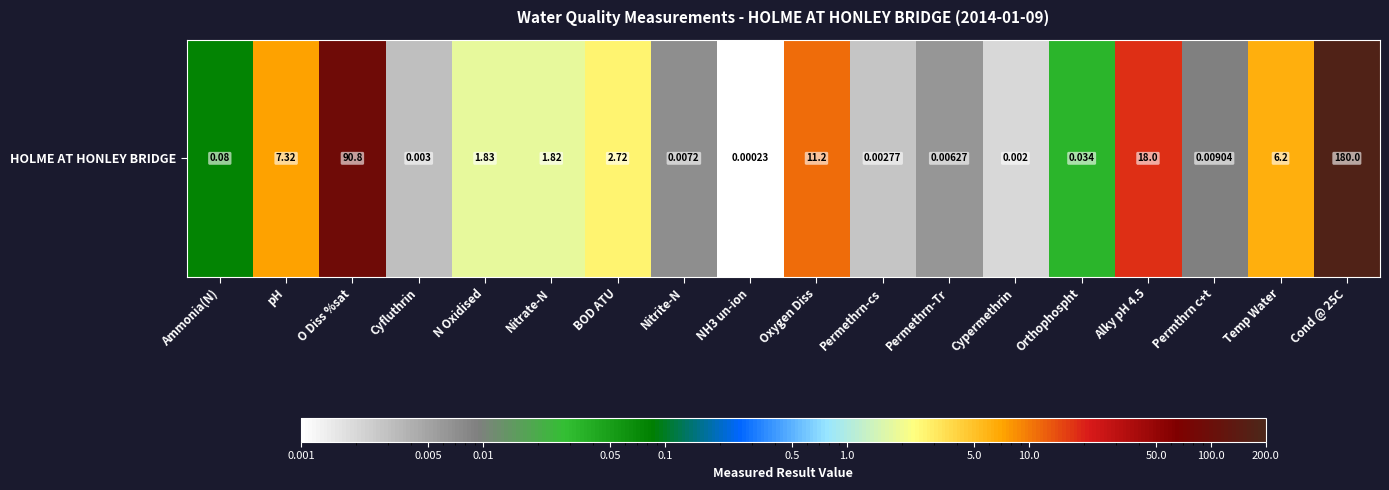

Which category has the lowest value across all series?

NH3 un-ion